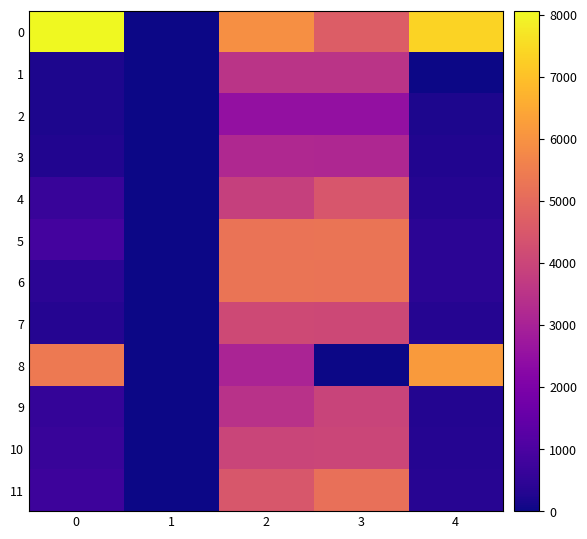

Reading right to left, list all the values displayed in this chart.

0: 4=7350.1	3=4643.4	2=5944.6	1=0.0	0=8059.4
1: 4=0.0	3=3507.3	2=3507.5	1=0.0	0=218.7
2: 4=208.8	3=2493.3	2=2505.4	1=0.0	0=208.8
3: 4=265.7	3=3173.2	2=3188.6	1=0.0	0=265.7
4: 4=322.7	3=4461.1	2=3871.9	1=0.0	0=645.3
5: 4=425.2	3=5258.5	2=5249.9	1=0.0	0=862.7
6: 4=439.4	3=5247.2	2=5272.7	1=0.0	0=439.4
7: 4=342.6	3=4091.2	2=4111.1	1=0.0	0=342.6
8: 4=6180.6	3=0.0	2=3063.4	1=0.0	0=5414.7
9: 4=286.6	3=3962.6	2=3439.2	1=0.0	0=573.2
10: 4=323.7	3=4003.8	2=3997.2	1=0.0	0=656.8
11: 4=373.0	3=5156.6	2=4475.5	1=0.0	0=745.9